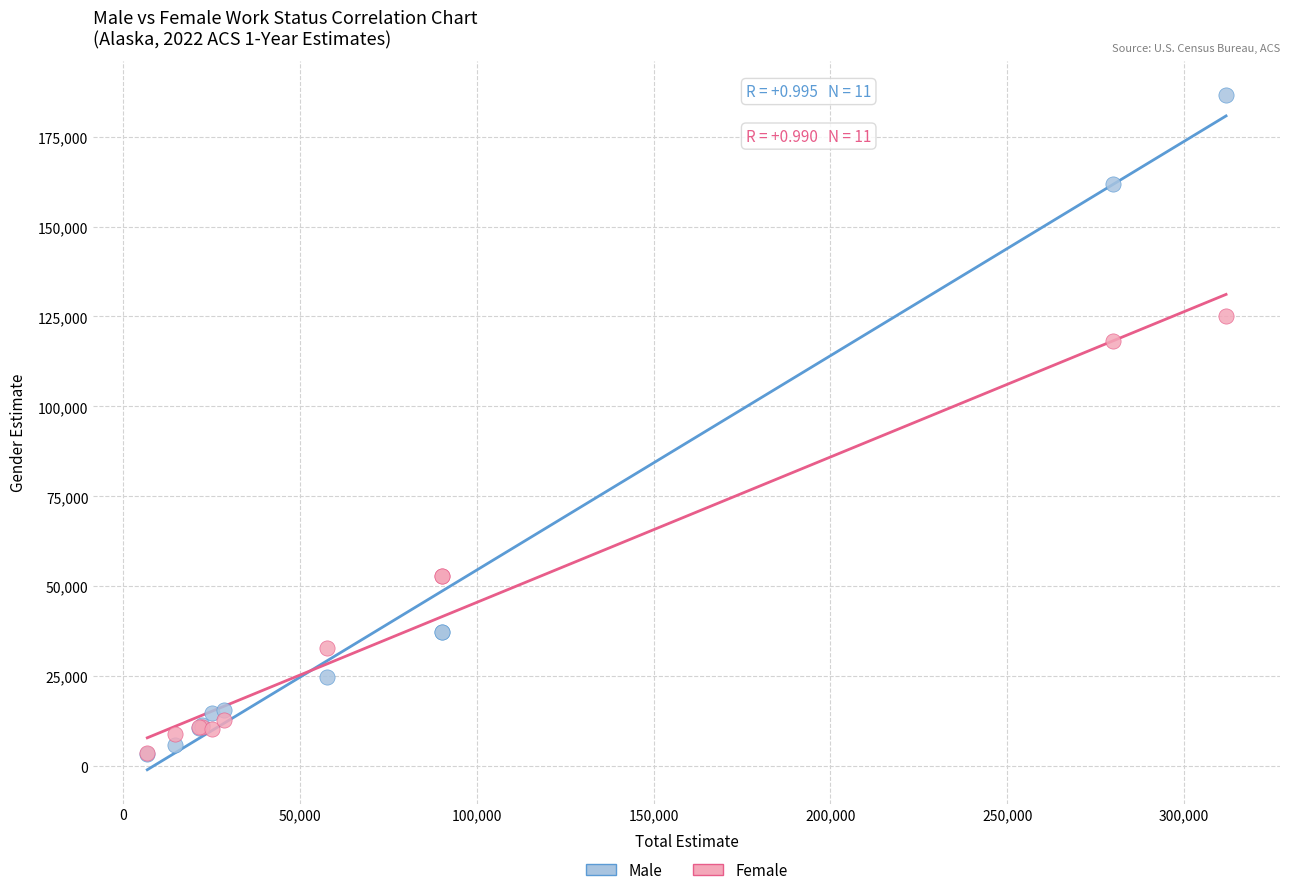

Which series has the largest Y range (max minus min)?

Male